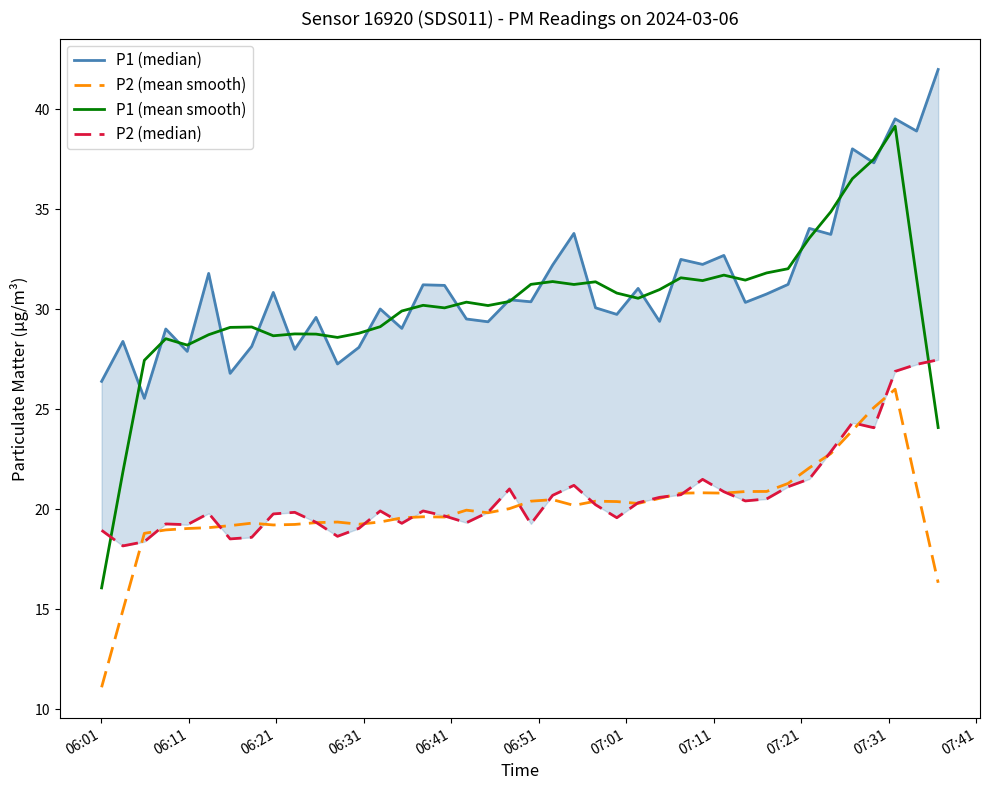

What is the value of the P2 (mean smooth) point at the 25th from the left?

20.4